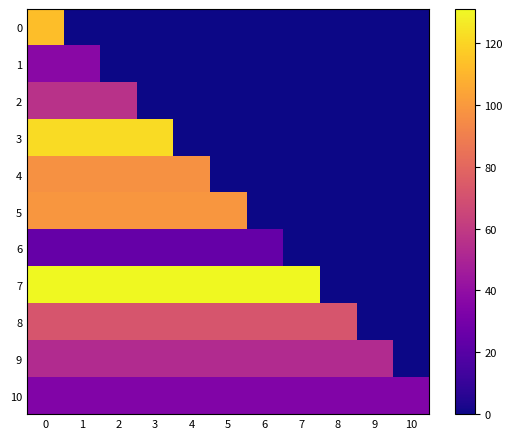

What is the greatest value displayed?

131